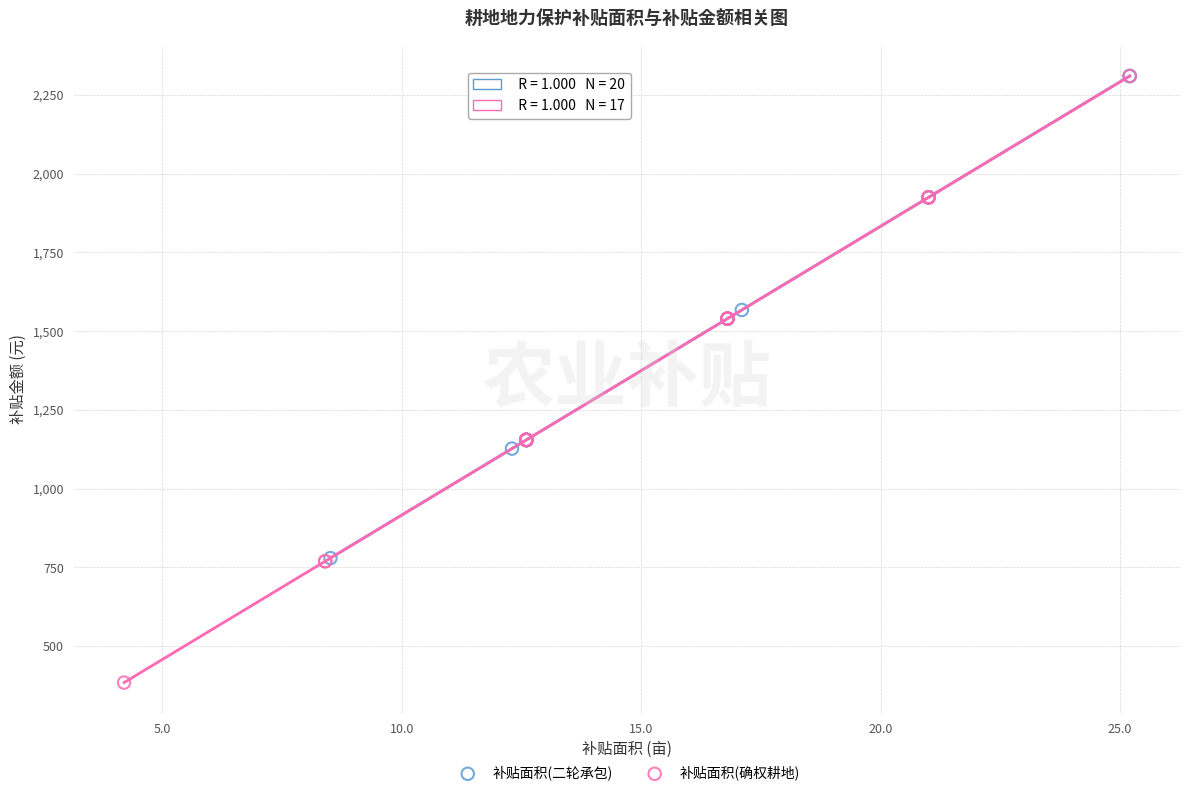

Which series has the largest Y range (max minus min)?

补贴面积(确权耕地)